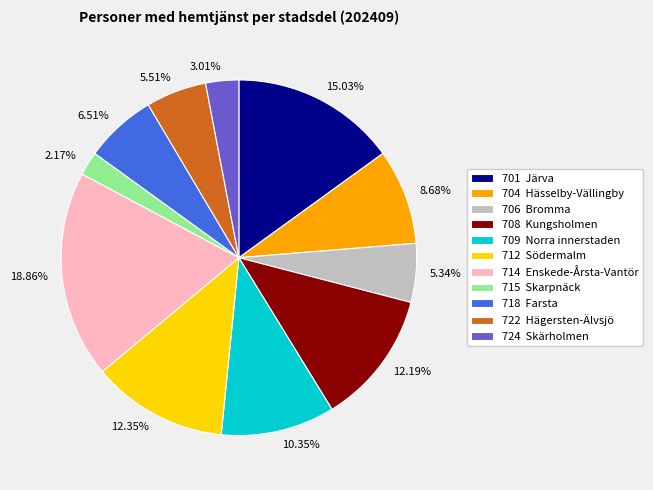

Which slice is the smallest?

715 Skarpnäck